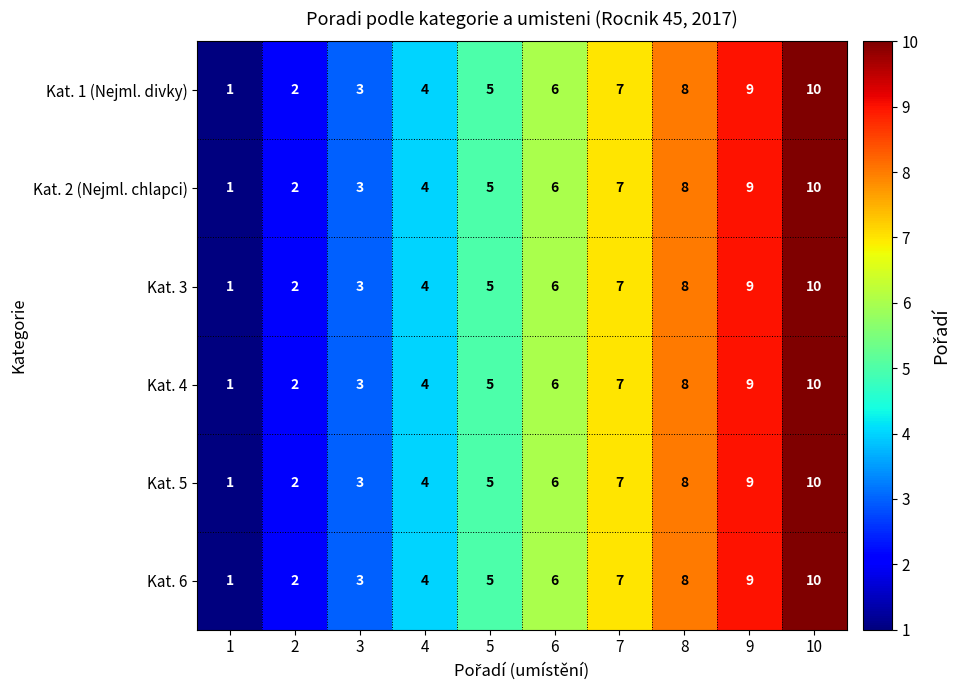

What is the approximate value of Kat. 4 at 8?

8